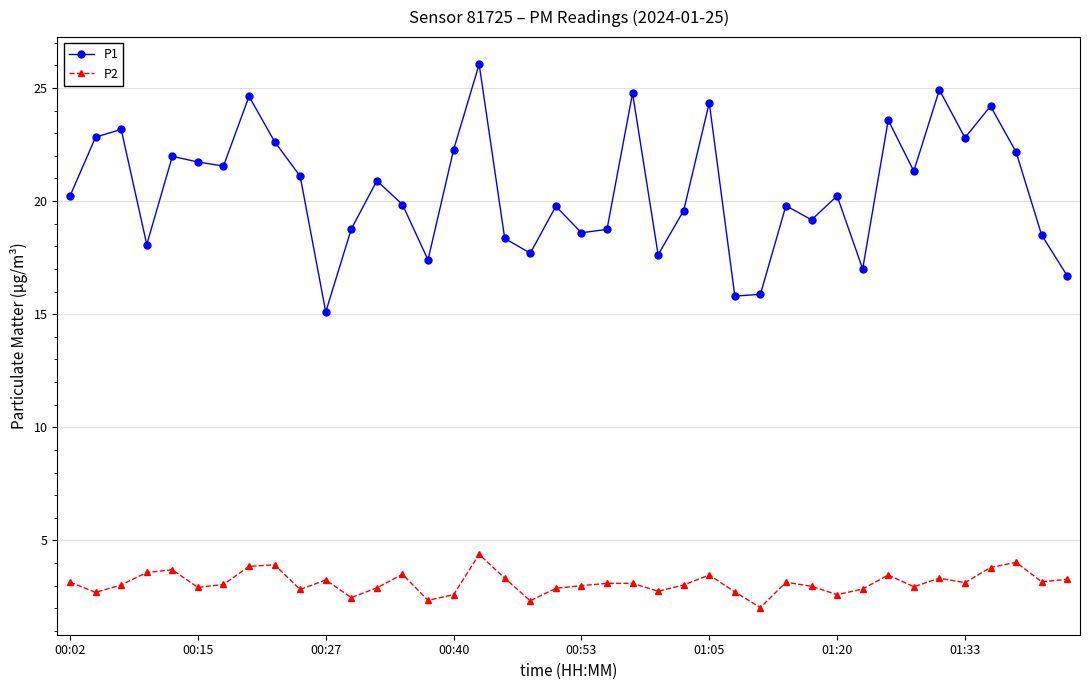

True or false: P2 and P1 cross at least once.

False